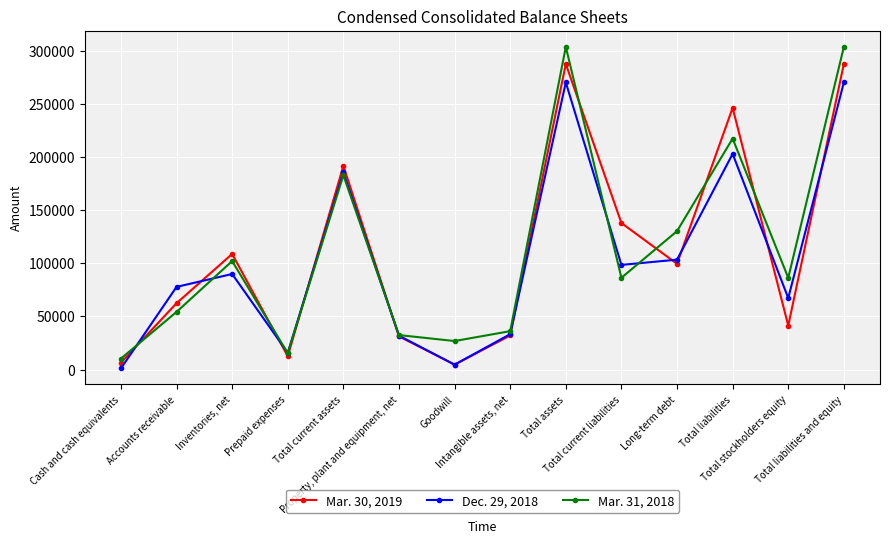

What is the maximum value shown in the chart?

304175